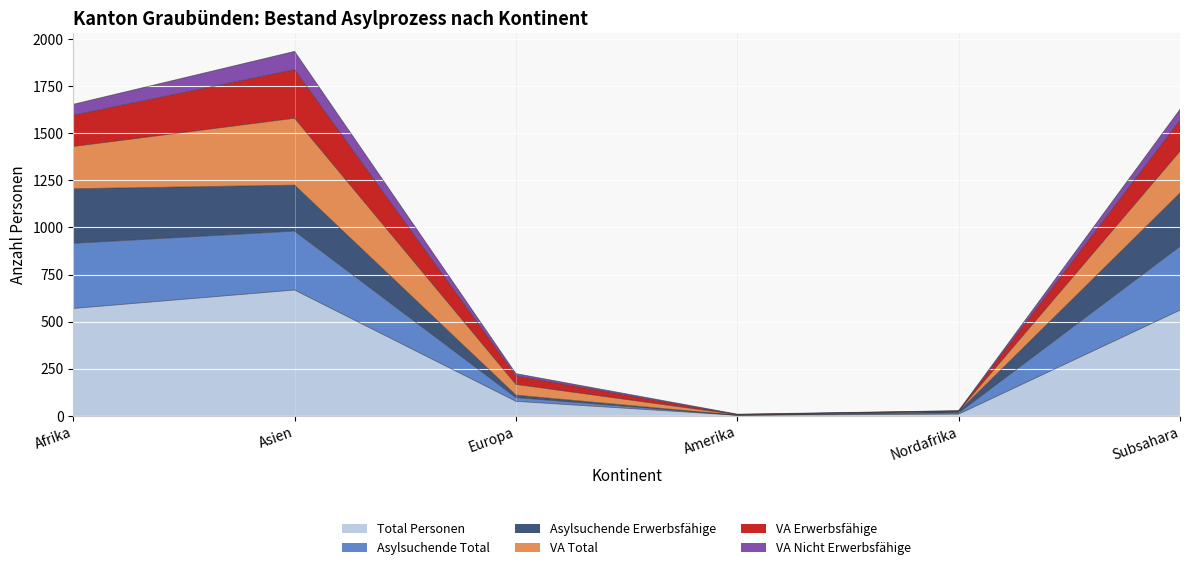

What is the approximate value of Total Personen at Asien, to the nearest 50?

650